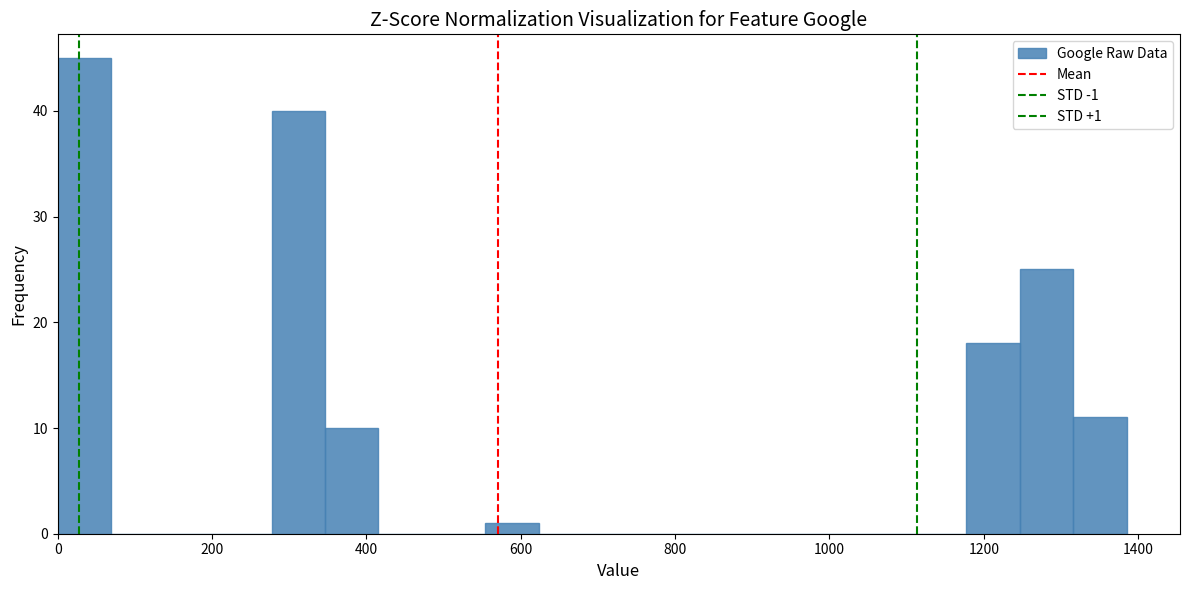

Around what value on the x-axis is the tallest bar? Give the approximate position of its centre, as read against the axis.

40